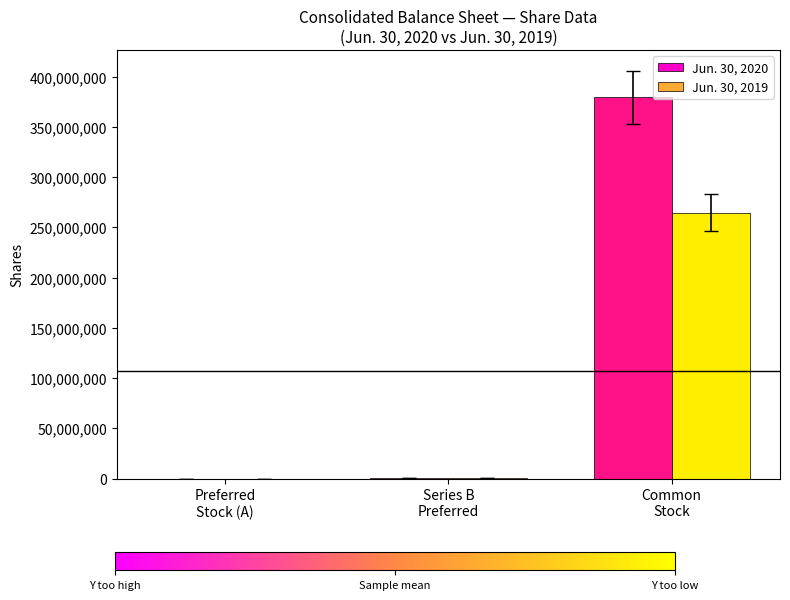

What is the total value across all series at Series B
Preferred?

1220000